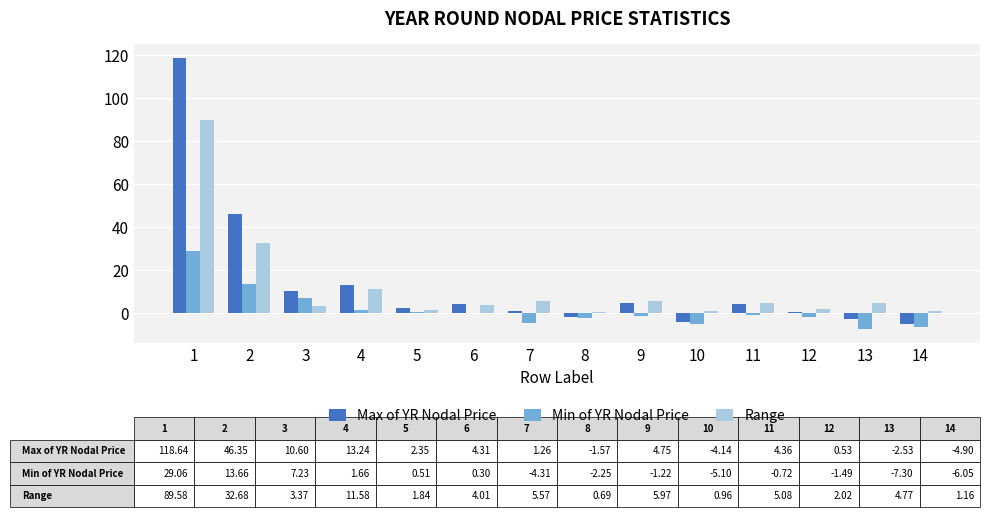

What is the maximum value shown in the chart?

118.6